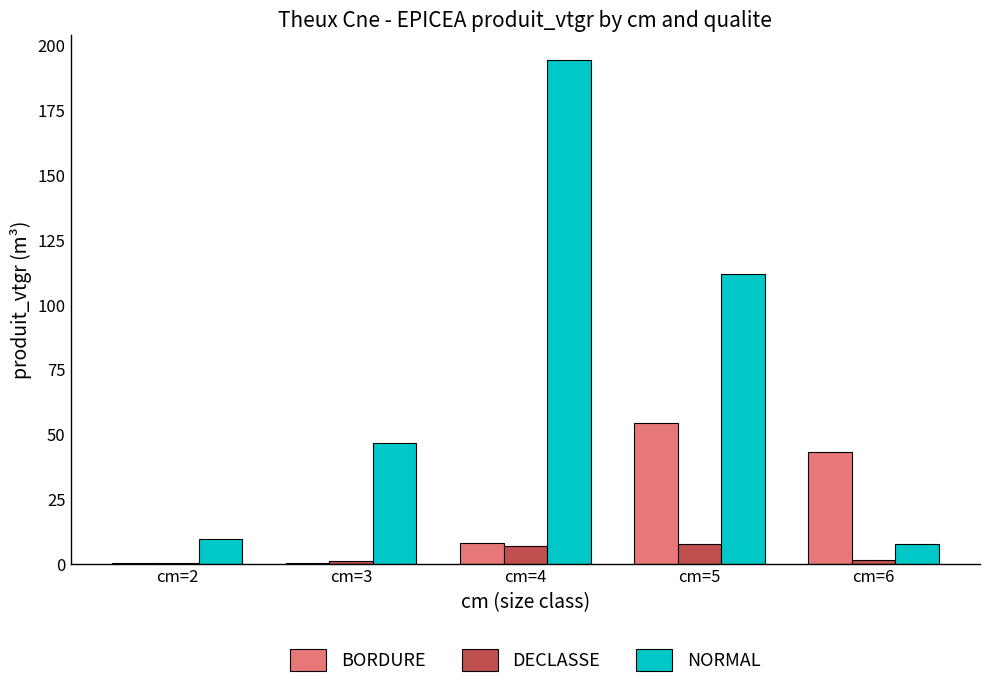

Does the chart contain stacked bars?

No